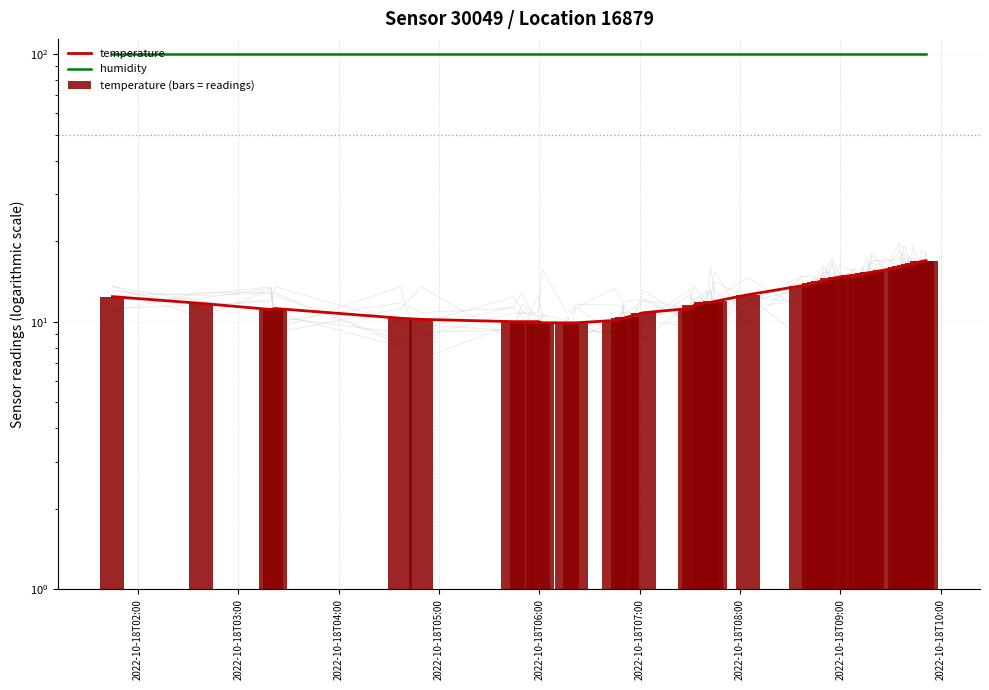

At how many categories does at least one series exceed 23?

40